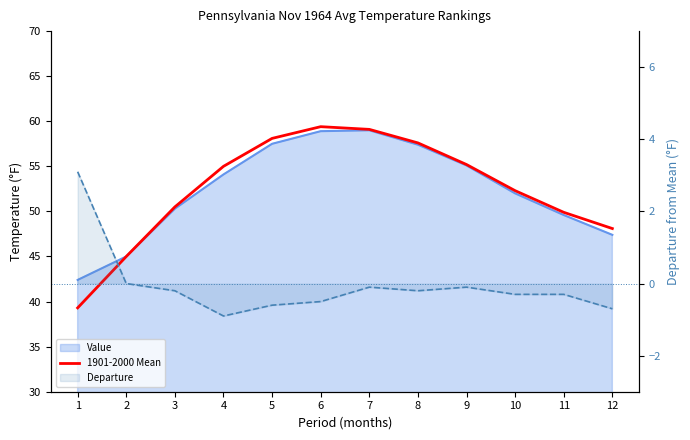

What is the total value across all series at 8?

57.4